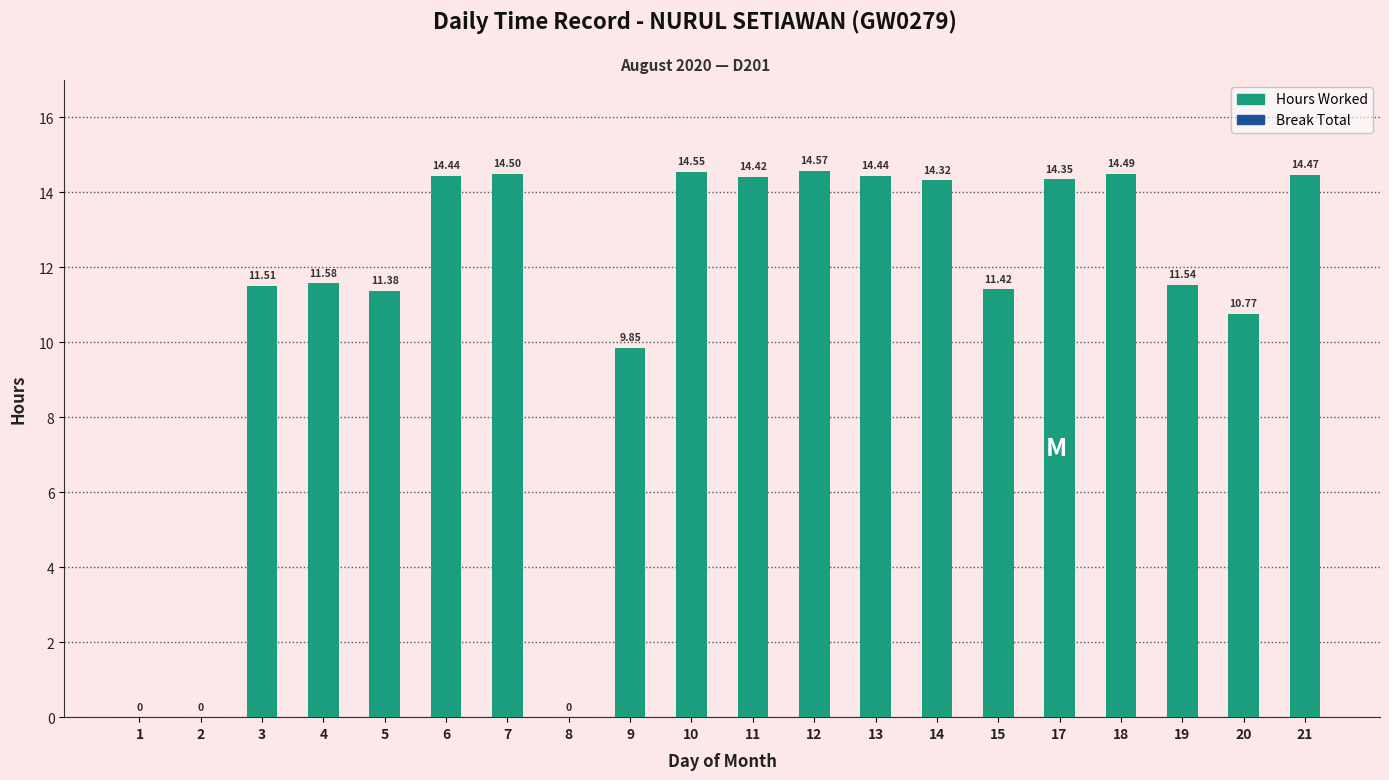

What is the change in value from 5 to 21?

+3.1